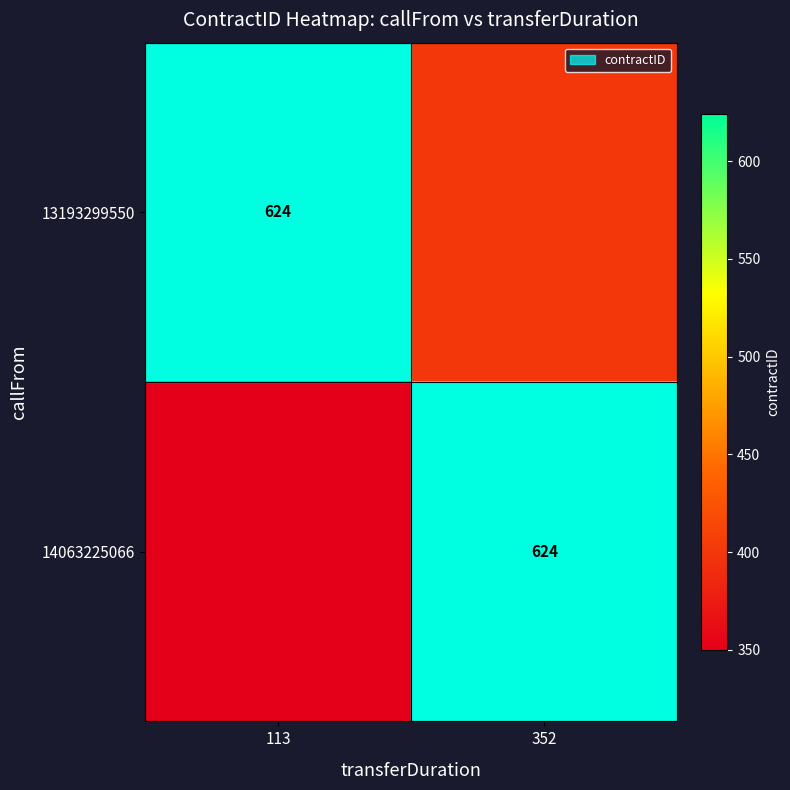

The 14063225066 series shows 992 at 352. True or false?

False